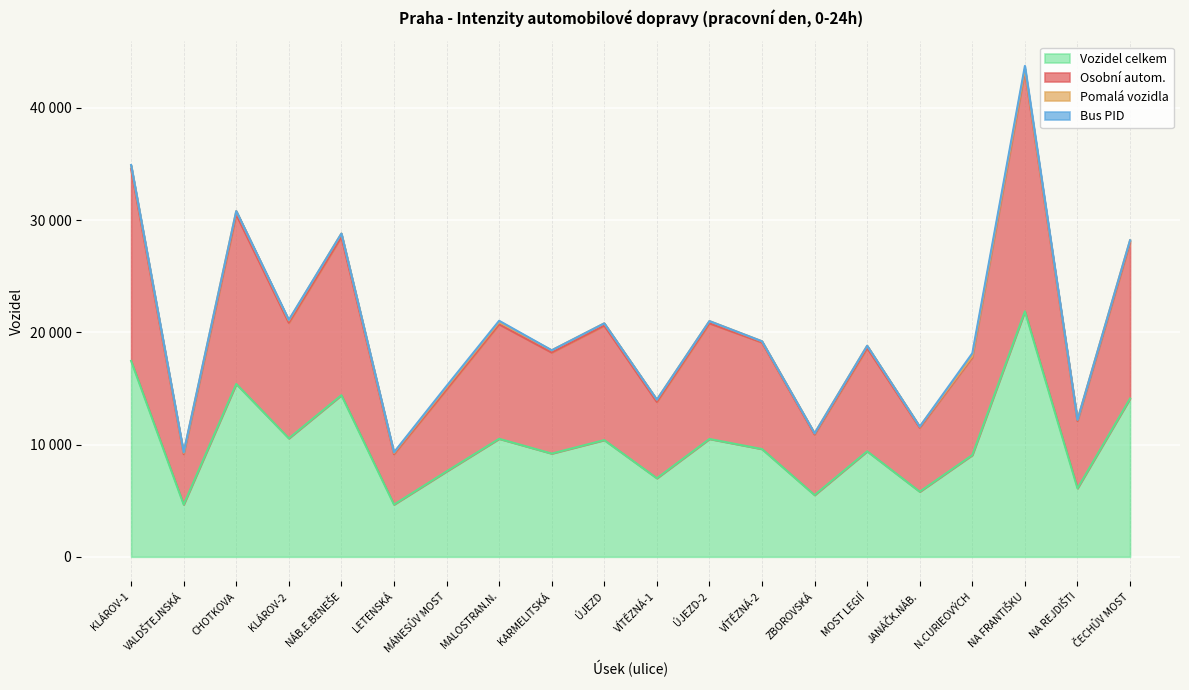

Reading right to left, what are all the values shown in this chart?

Osobní autom.: 28000	12100	43267	17767	11500	18600	10900	19100	20800	13800	20600	18200	20715	14909	9155	28500	20854	30500	9154	34554
Vozidel celkem: 14100	6100	21867	9067	5800	9400	5500	9600	10500	7000	10400	9200	10515	7609	4655	14400	10554	15400	4654	17454